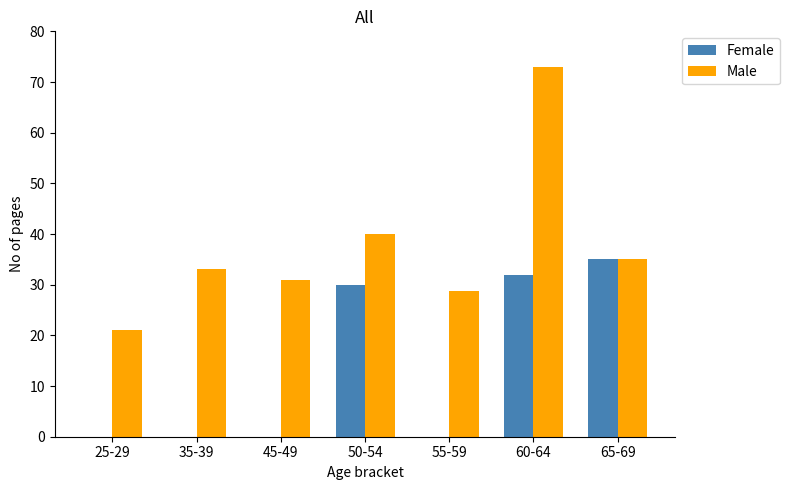

Reading left to right, list all the values displayed in this chart.

Female: 25-29=0.0	35-39=0.0	45-49=0.0	50-54=30.0	55-59=0.0	60-64=32.0	65-69=35.0
Male: 25-29=21.0	35-39=33.0	45-49=31.0	50-54=40.0	55-59=28.7	60-64=73.0	65-69=35.0